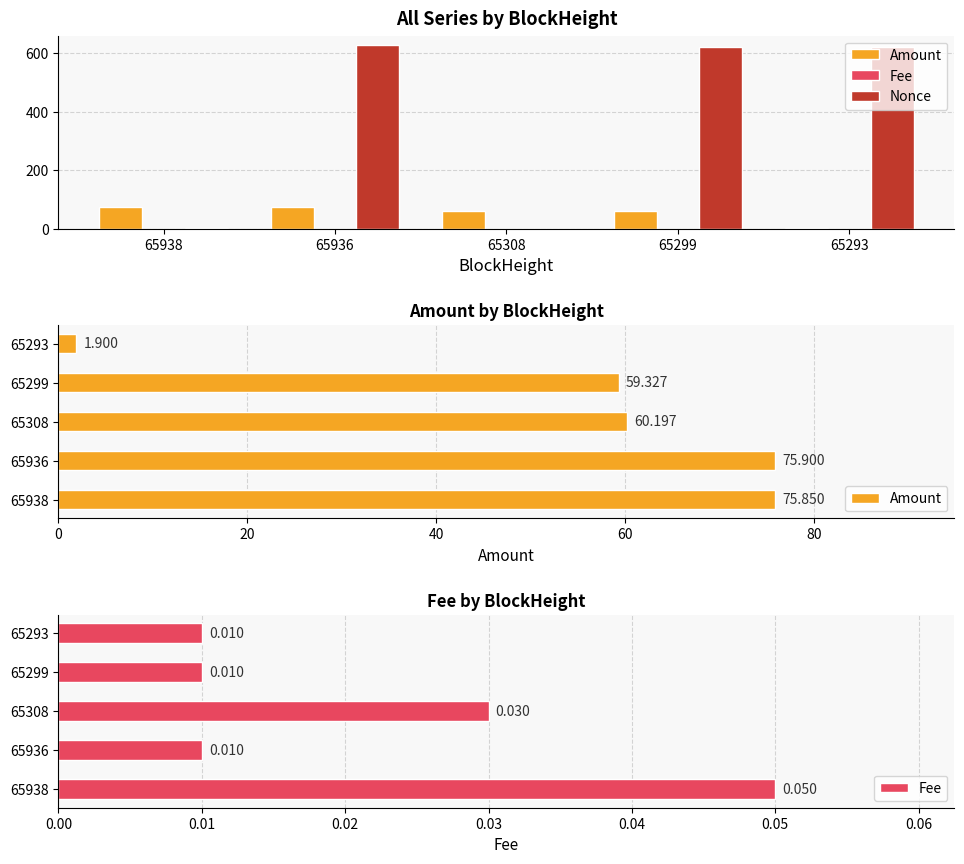

Does the chart contain any negative values?

No